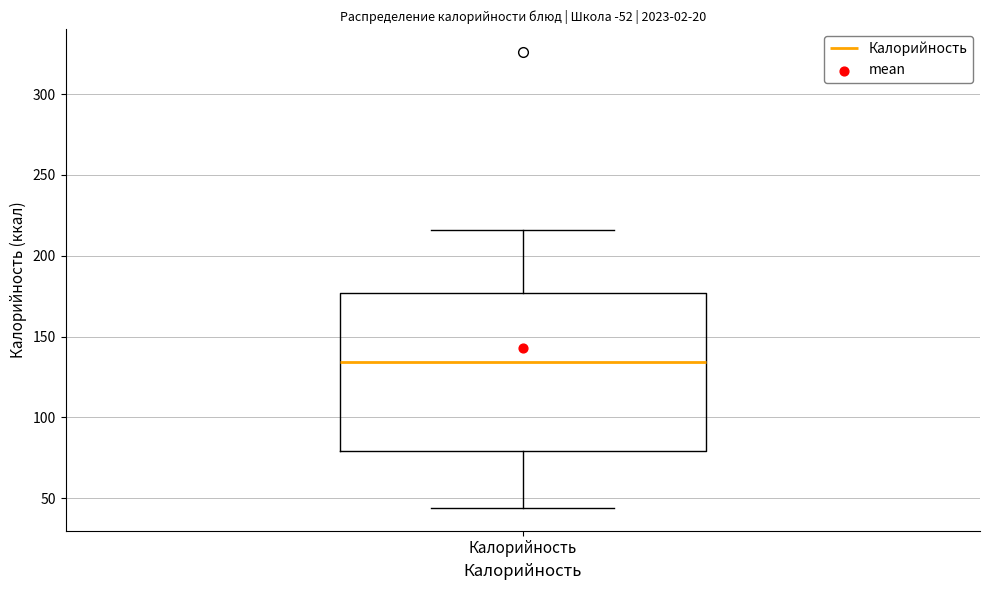

Where is the upper edge of the box for Калорийность on the y-axis? The values are not printed on the chart, so give them approximately, as read against the axis.

175